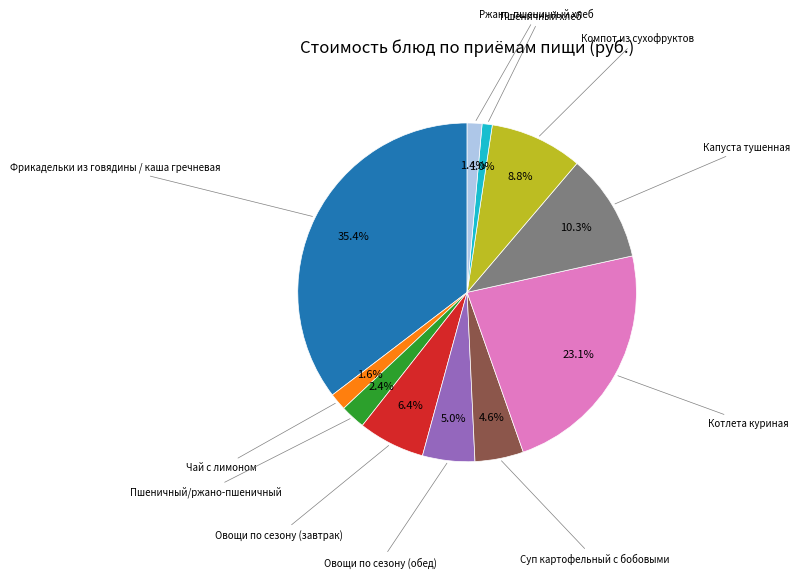

Is there a majority slice in this chart?

No